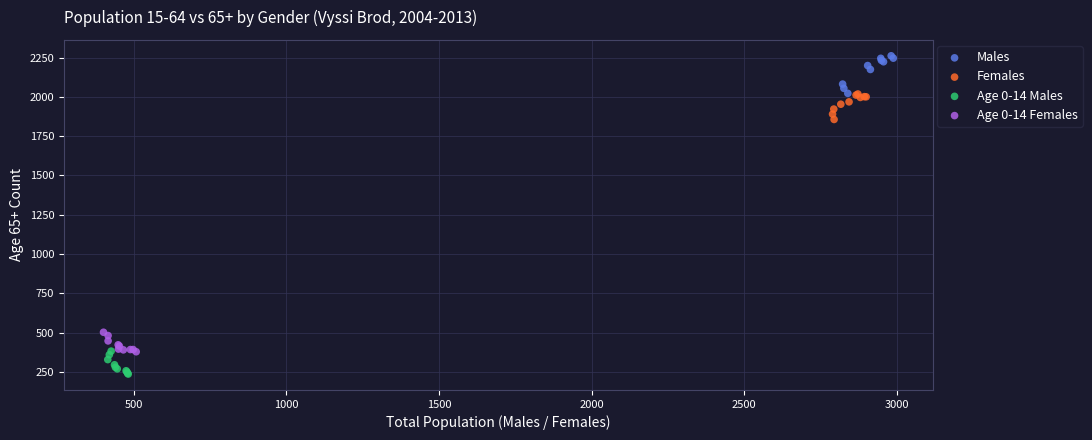

Which series contains the highest Y value?

Males